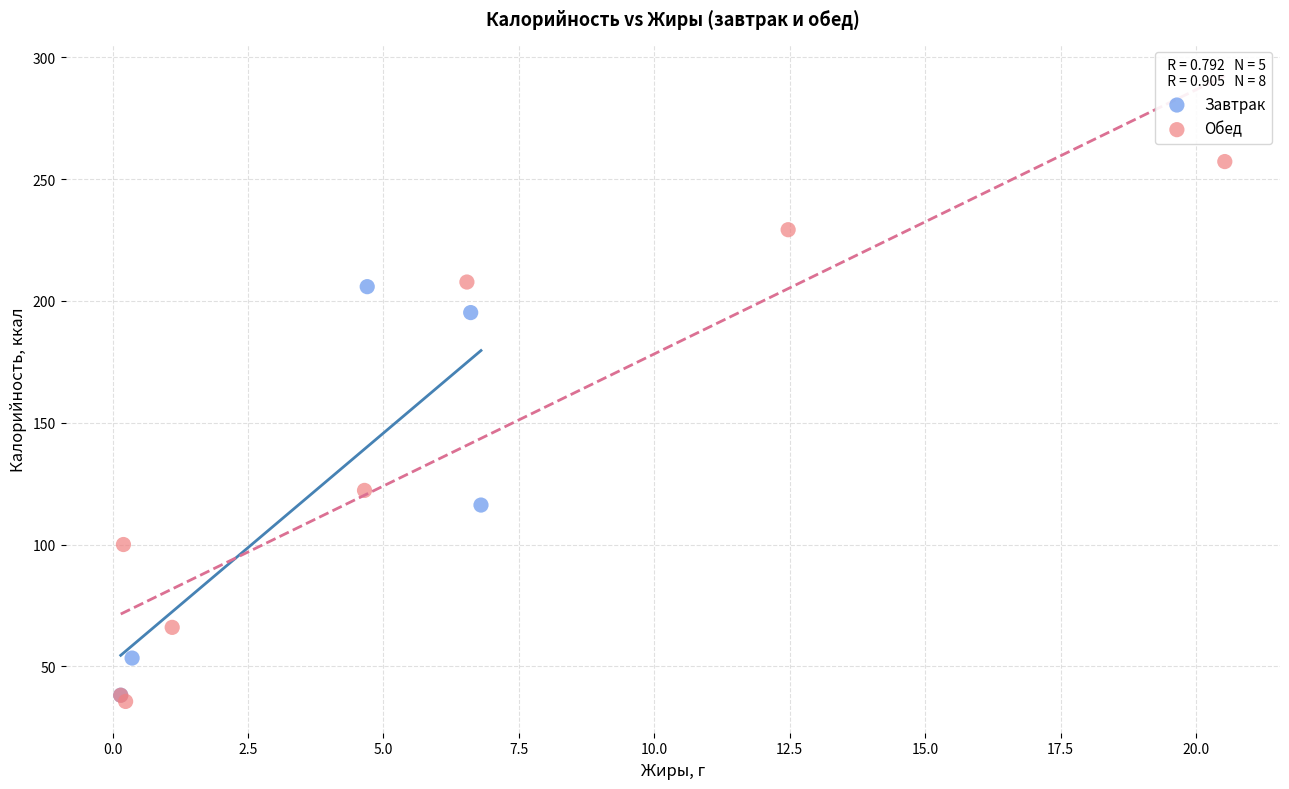

Which series reaches the maximum Y coordinate?

Обед